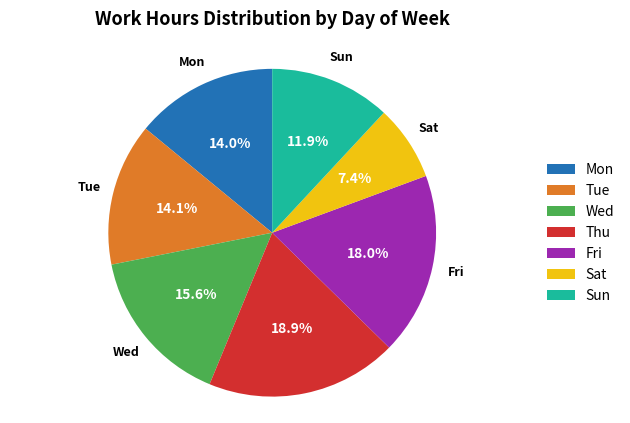

What is the smallest slice in the pie chart?

Sat